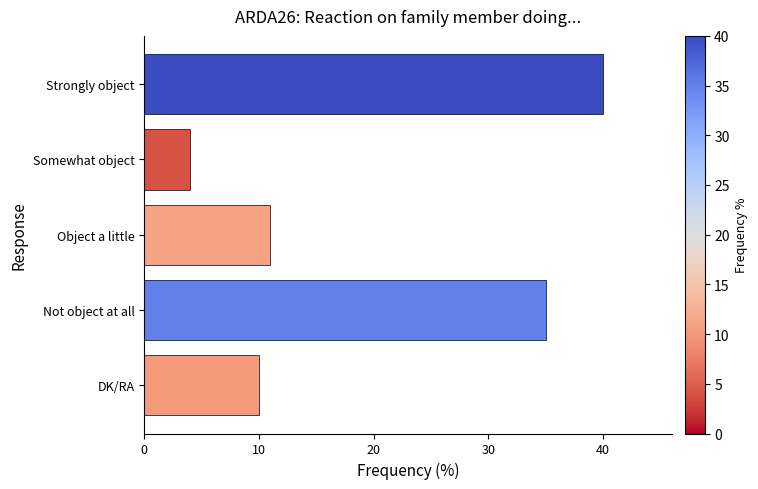

What is the sum of all values?

100